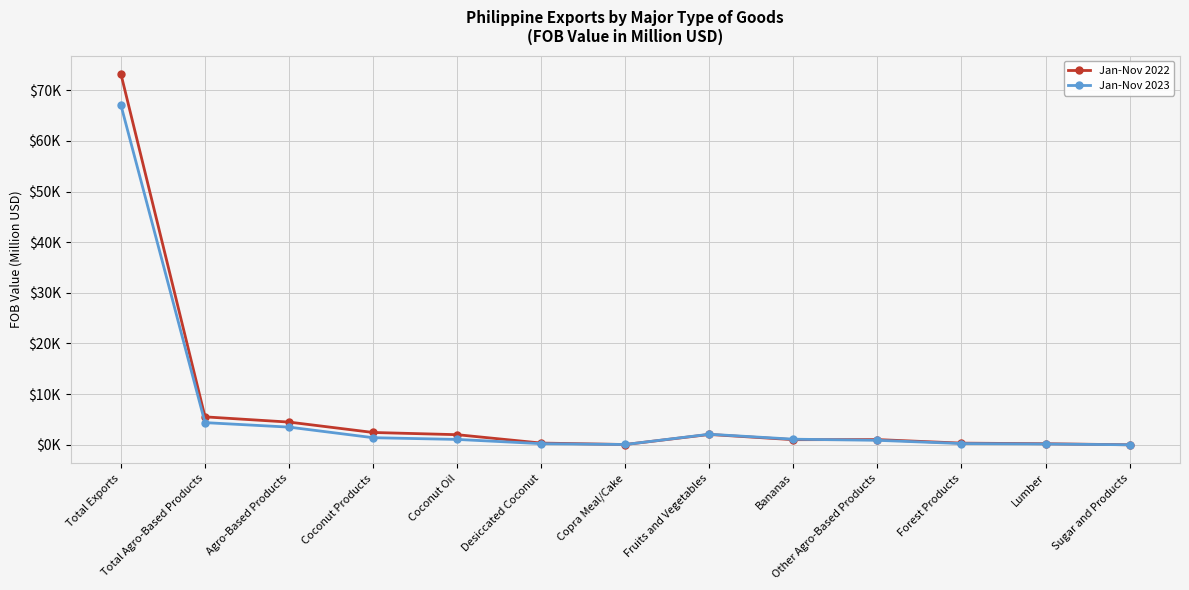

What position from the right is Total Agro-Based Products?

12